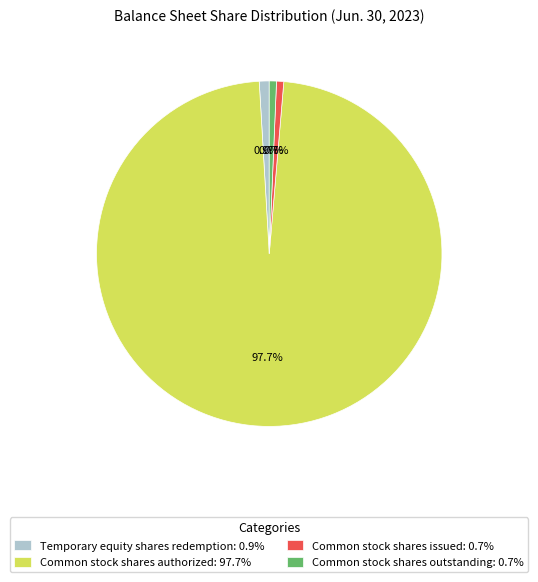

Count the number of slices in the pie.

4